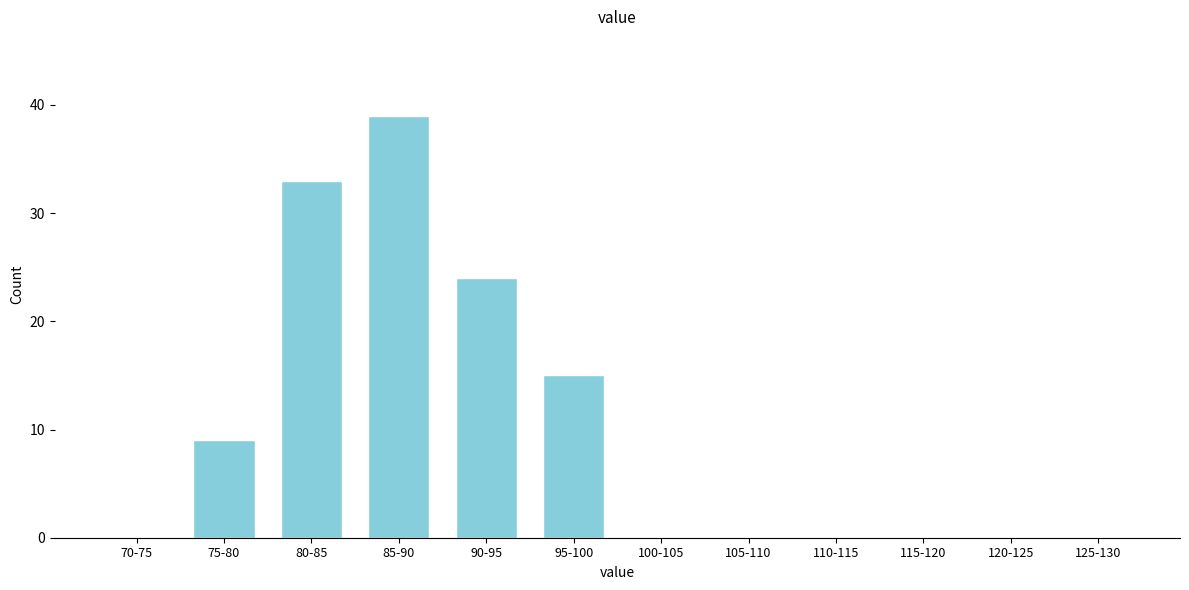

Reading left to right, transcribe all the data shown in this chart.

70-75=0	75-80=9	80-85=33	85-90=39	90-95=24	95-100=15	100-105=0	105-110=0	110-115=0	115-120=0	120-125=0	125-130=0